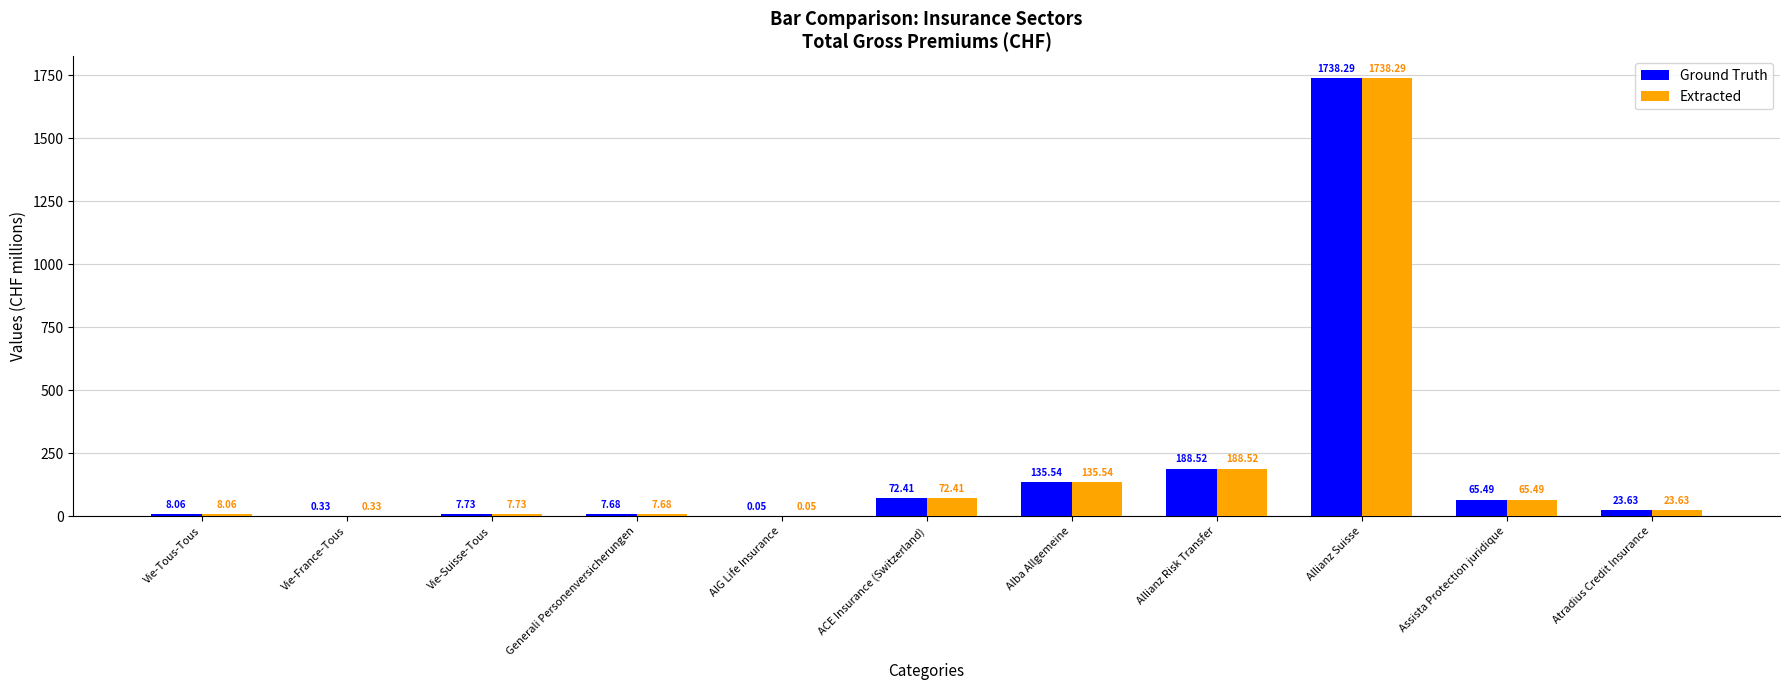

Does the chart contain stacked bars?

No